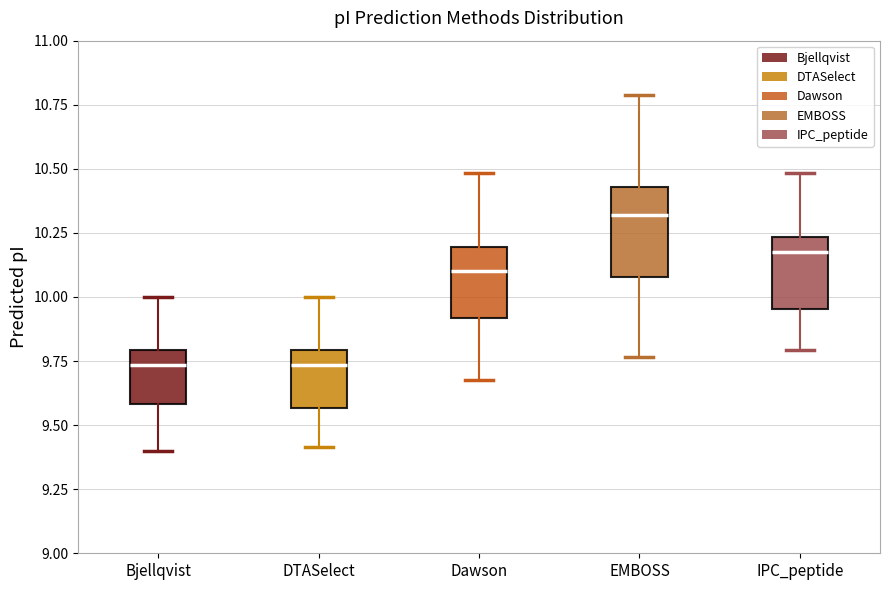

Which box's median line is the highest?

EMBOSS